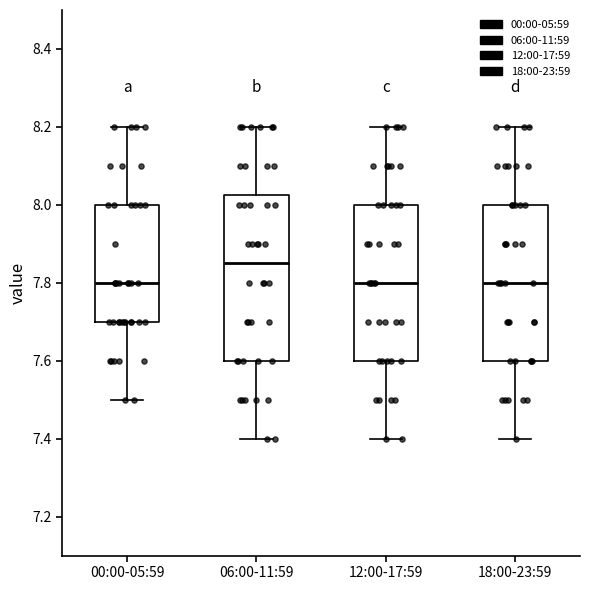

Where does the median line of the box for 06:00-11:59 sit on the y-axis? The values are not printed on the chart, so give them approximately, as read against the axis.

7.86